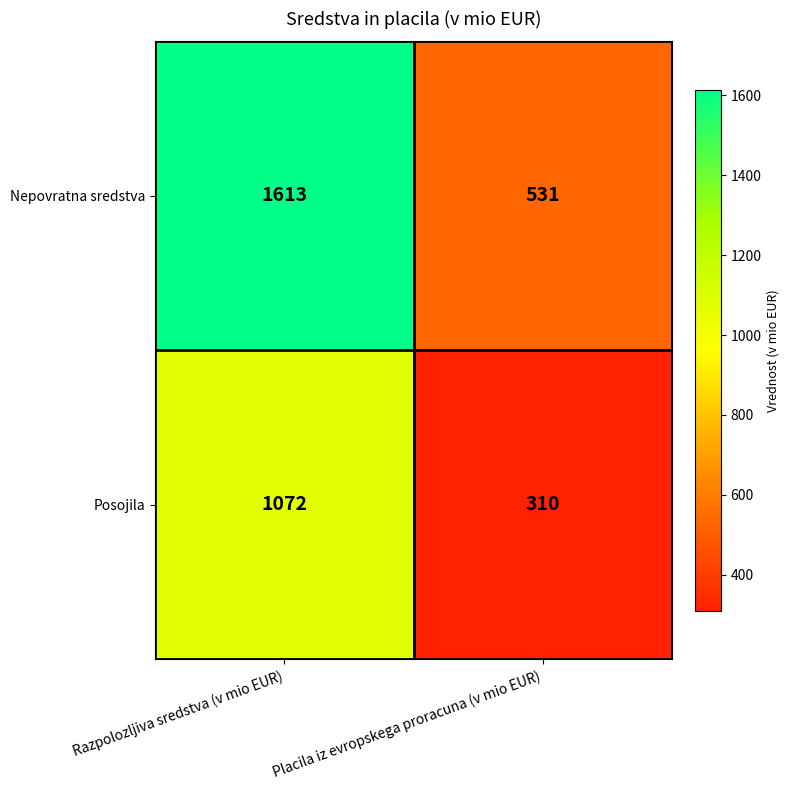

At Placila iz evropskega proracuna (v mio EUR), list the series in order from largest to smallest.

Nepovratna sredstva, Posojila